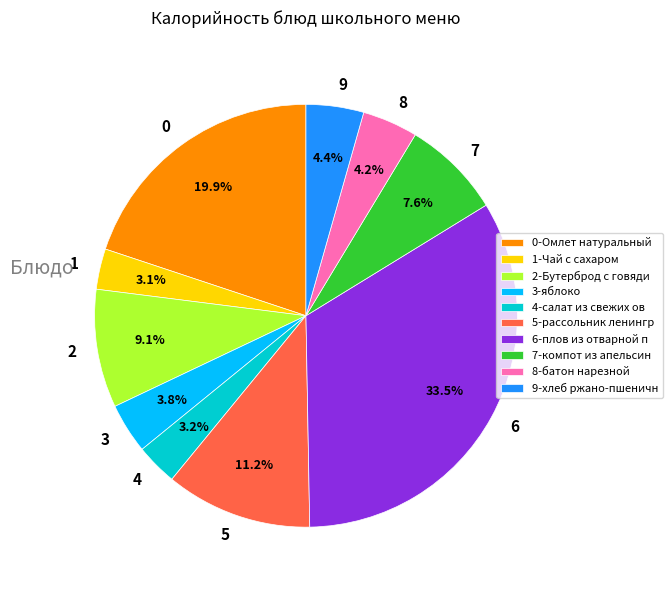

What portion of the pie excludes 1?

96.9%